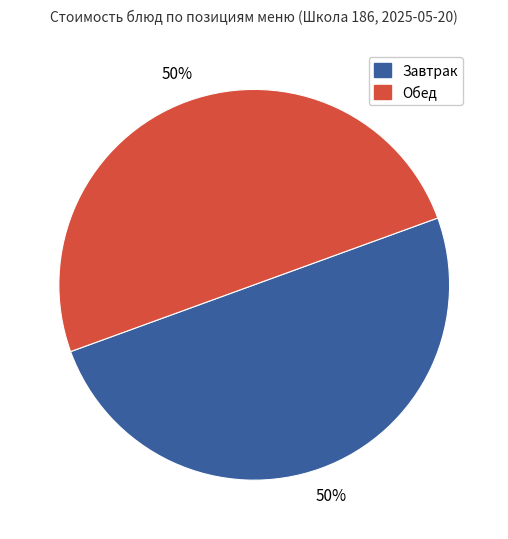

To the nearest percent, what portion does Обед represent?

50%